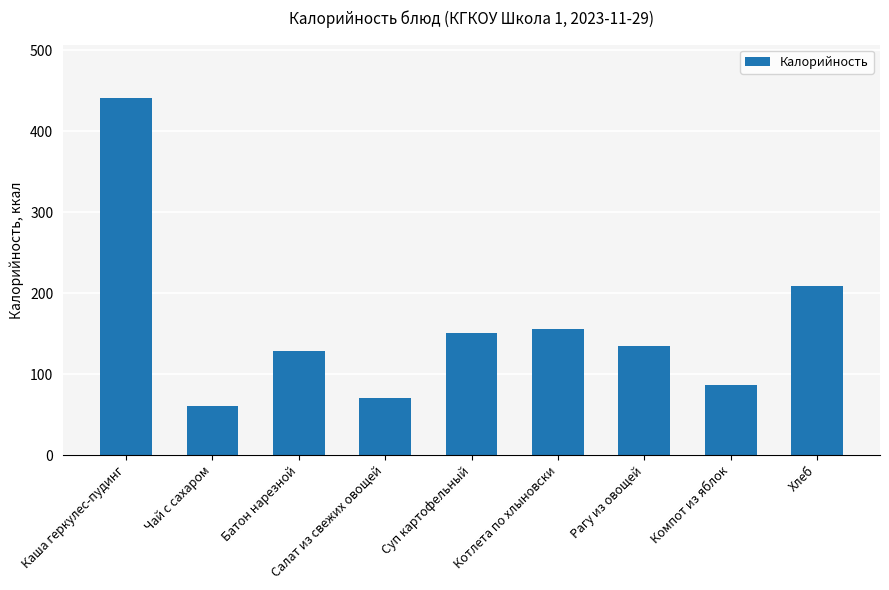

How many data points does each series have?

9